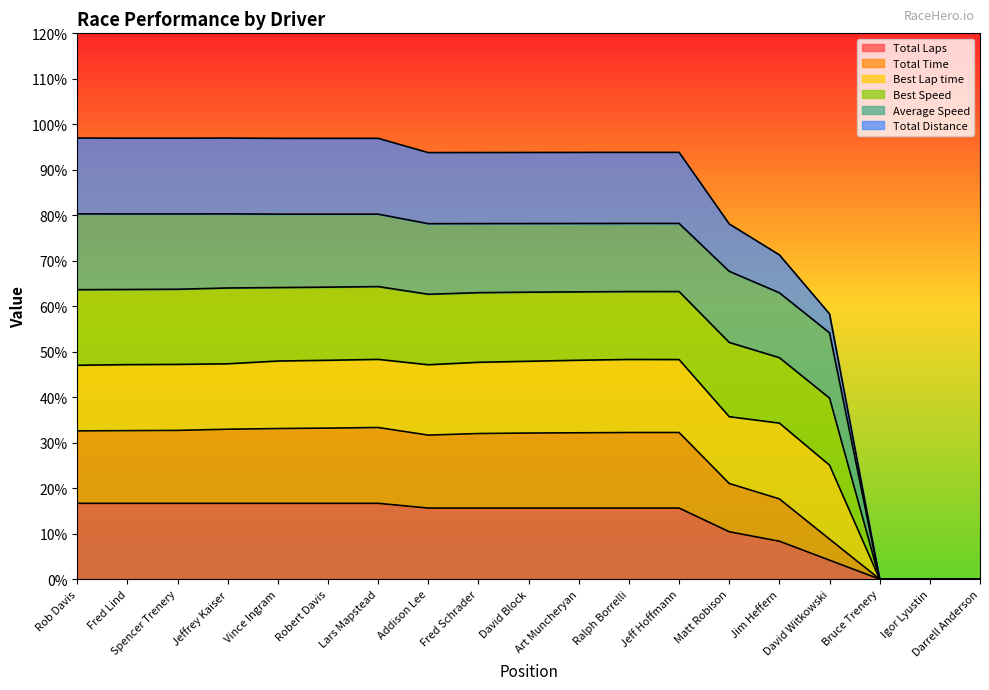

What is the sum of all Total Laps values?

233.3